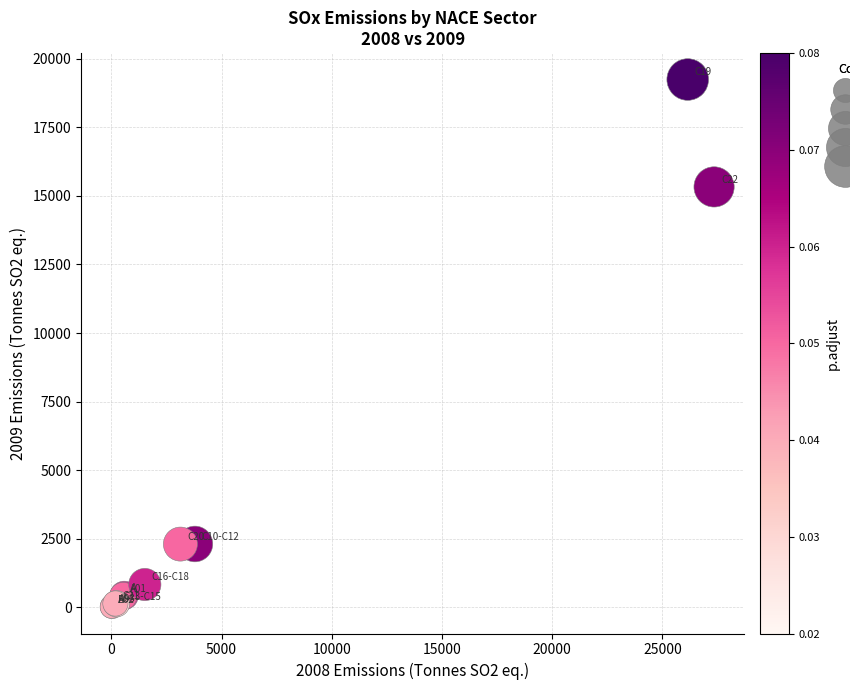

What Y value in the scatter plot is closest to 9624?

15330.2